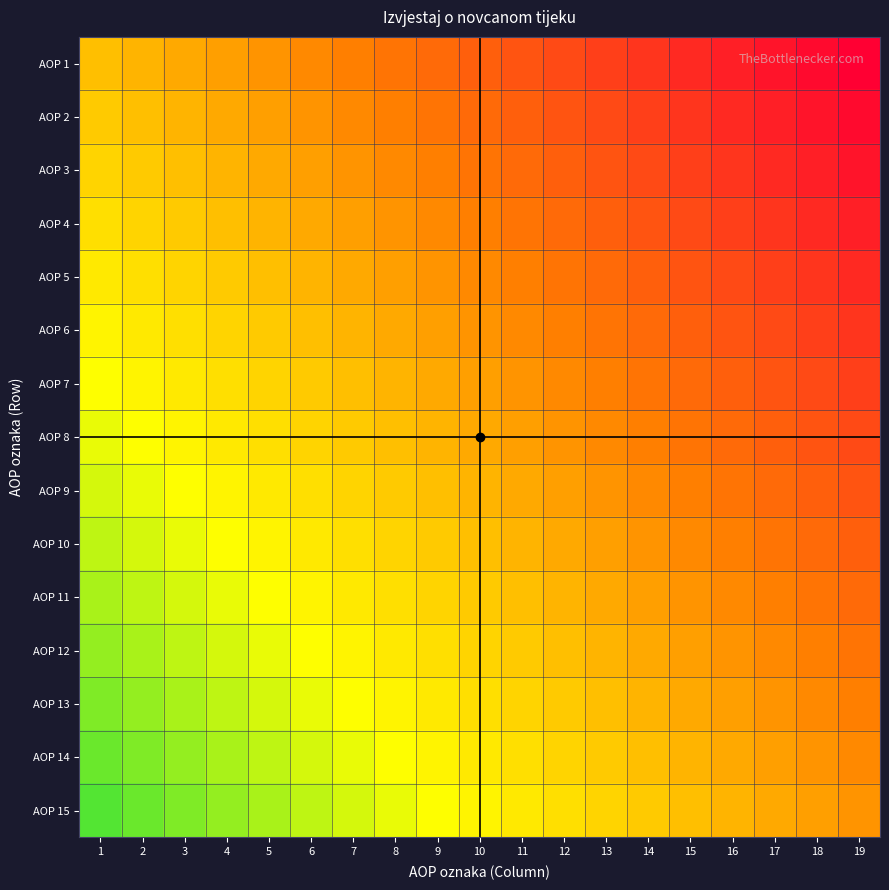

At which category is the sum across all series the highest?

1